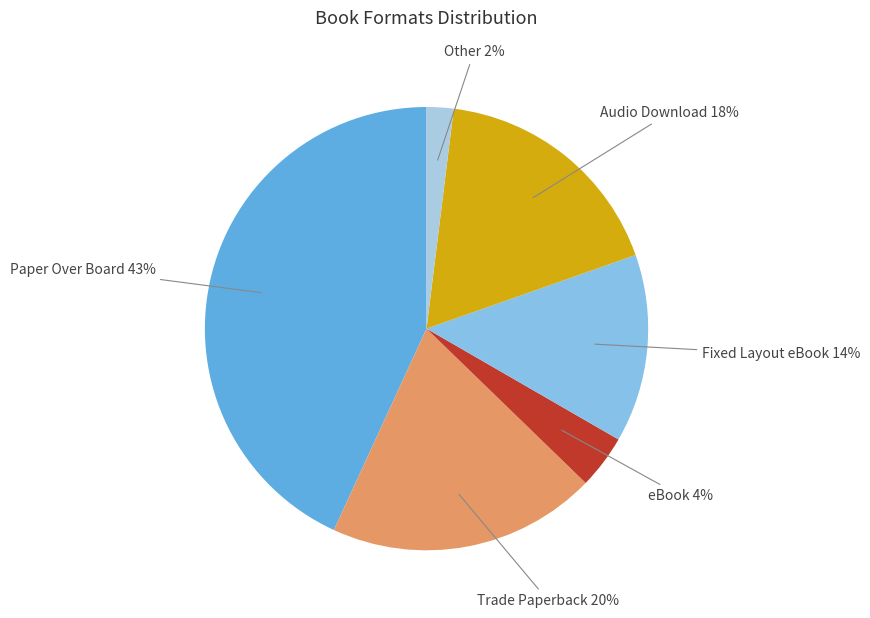

Is the sum of Fixed Layout eBook and Audio Download greater than half?

No